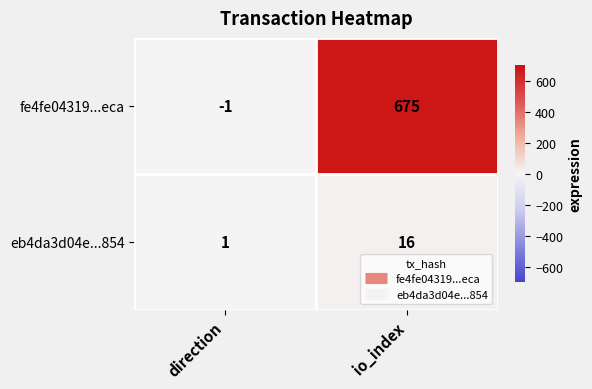

Rank the series at direction from lowest to highest value.

fe4fe04319...eca, eb4da3d04e...854